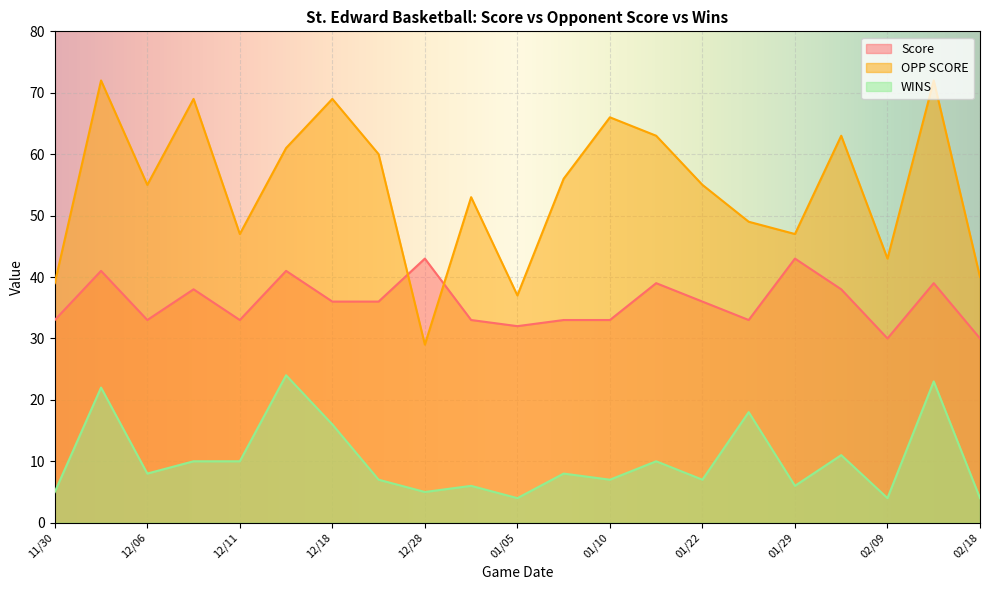

Which series ends up on top after the final intersection of Score and OPP SCORE?

OPP SCORE